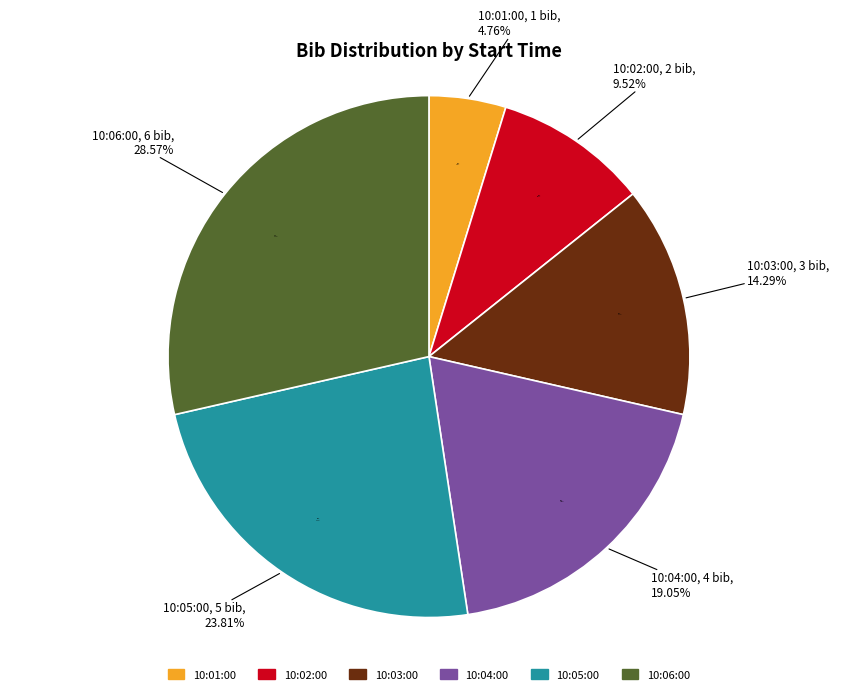

What is the change in value from 10:02:00 to 10:03:00?

+1